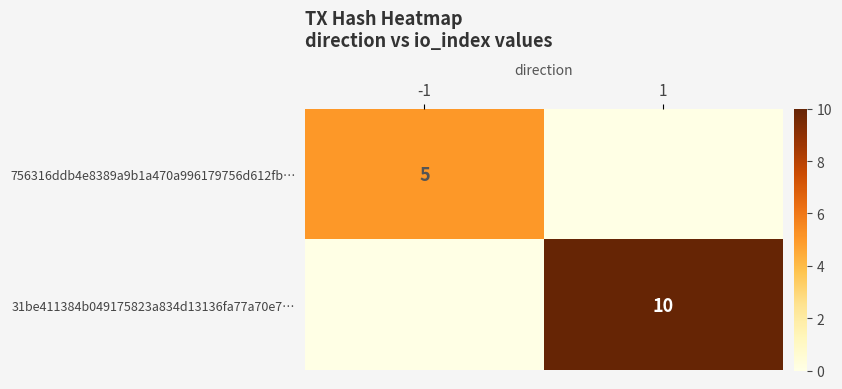

The 756316ddb4e8389a9b1a470a996179756d612fb… series shows 5 at -1. True or false?

True